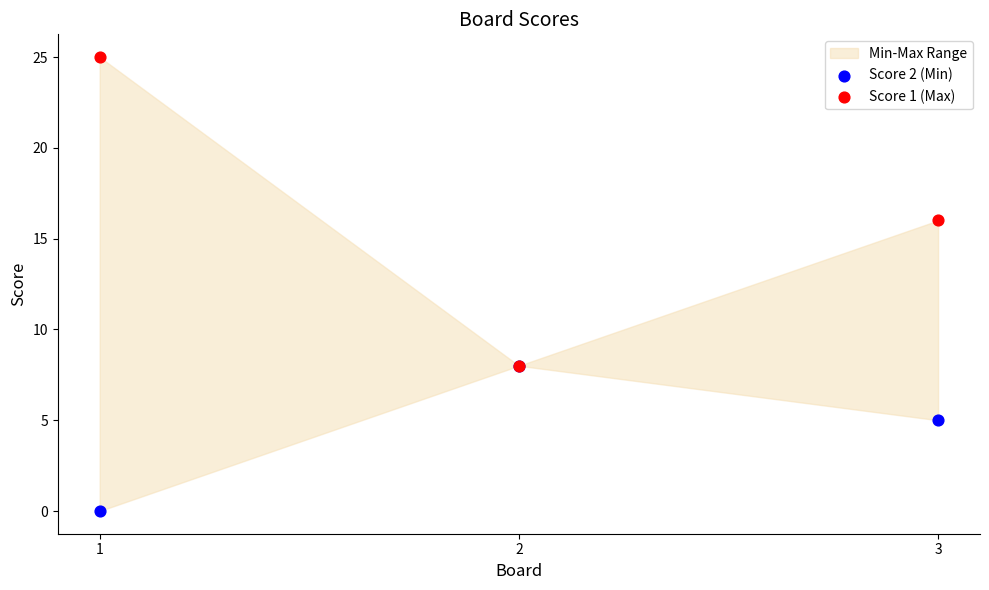

In the Score 2 (Min) series, what Y value is closest to 4?

5